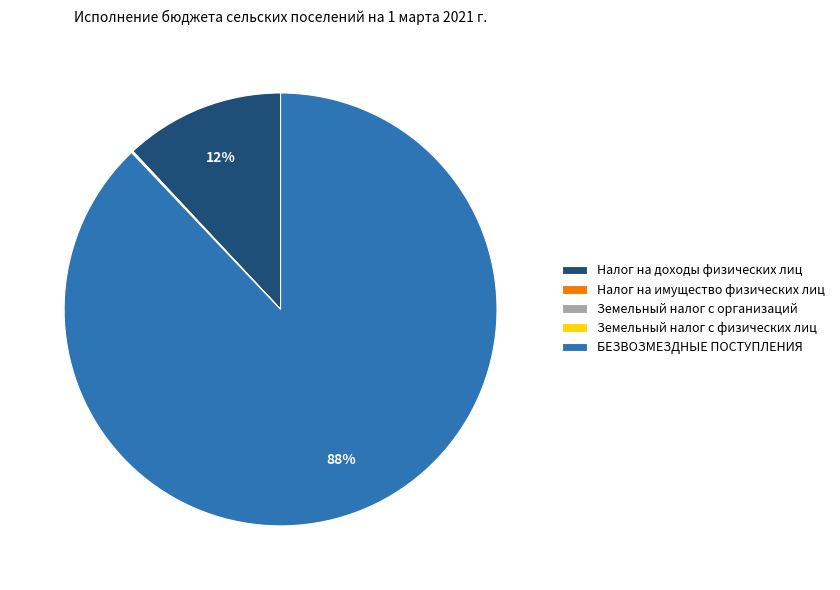

What is the majority slice?

БЕЗВОЗМЕЗДНЫЕ ПОСТУПЛЕНИЯ